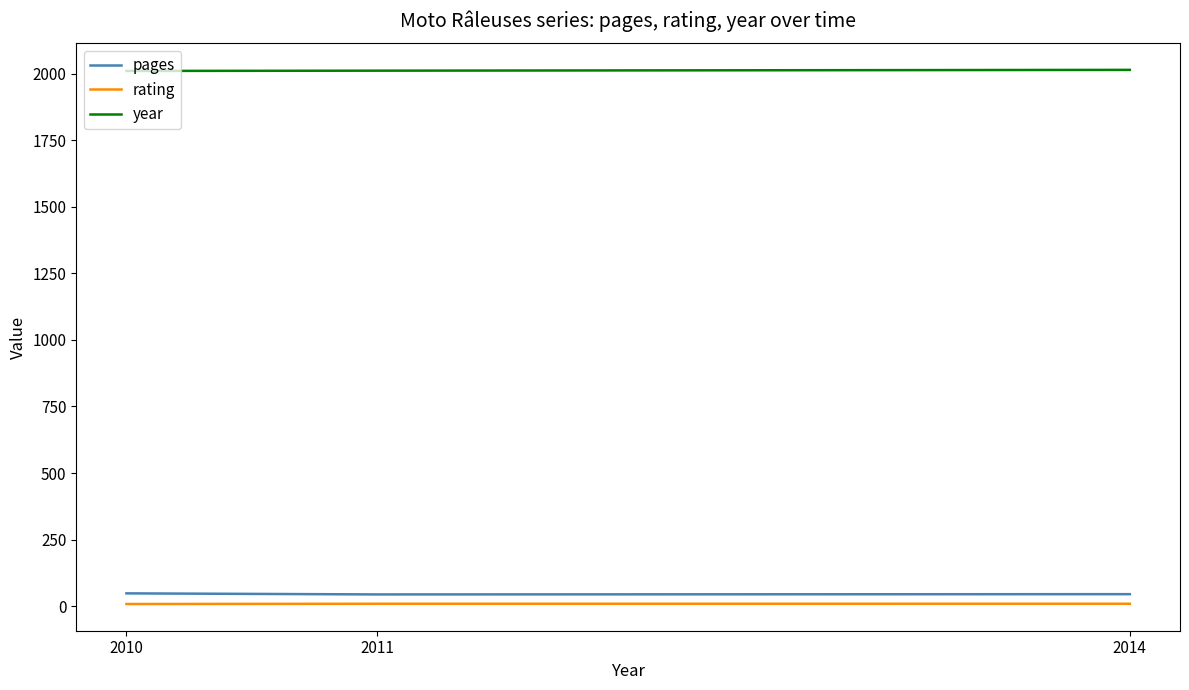

How many lines are shown in the chart?

3